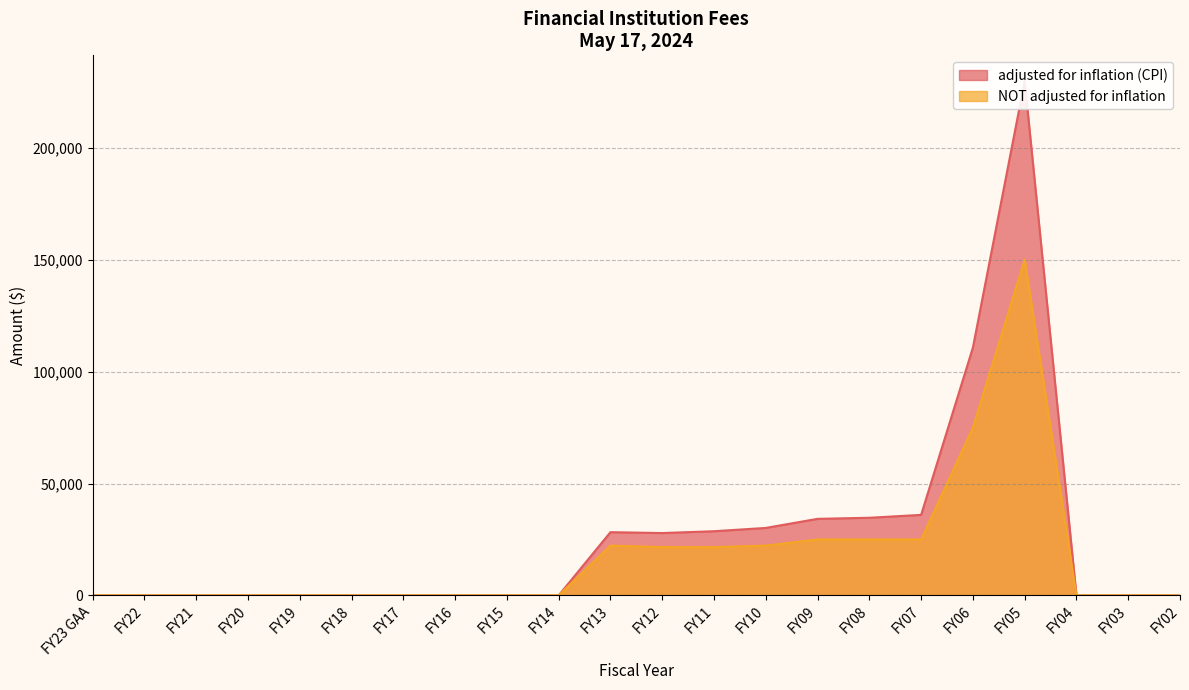

List the series in order of their peak value, highest first.

adjusted for inflation (CPI), NOT adjusted for inflation